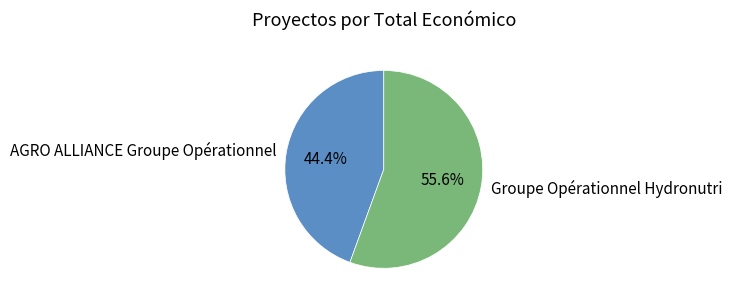

To the nearest percent, what is the difference between the largest and smallest slice percentages?

11%